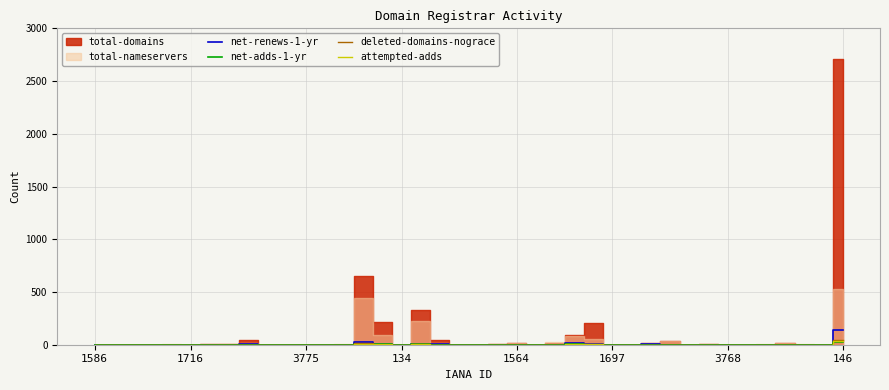

Where is the first local minimum for attempted-adds?

134